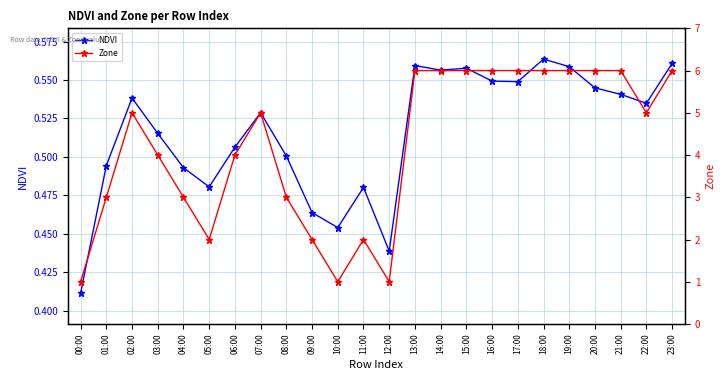

Count the NDVI values in the range 0 to 1.

24